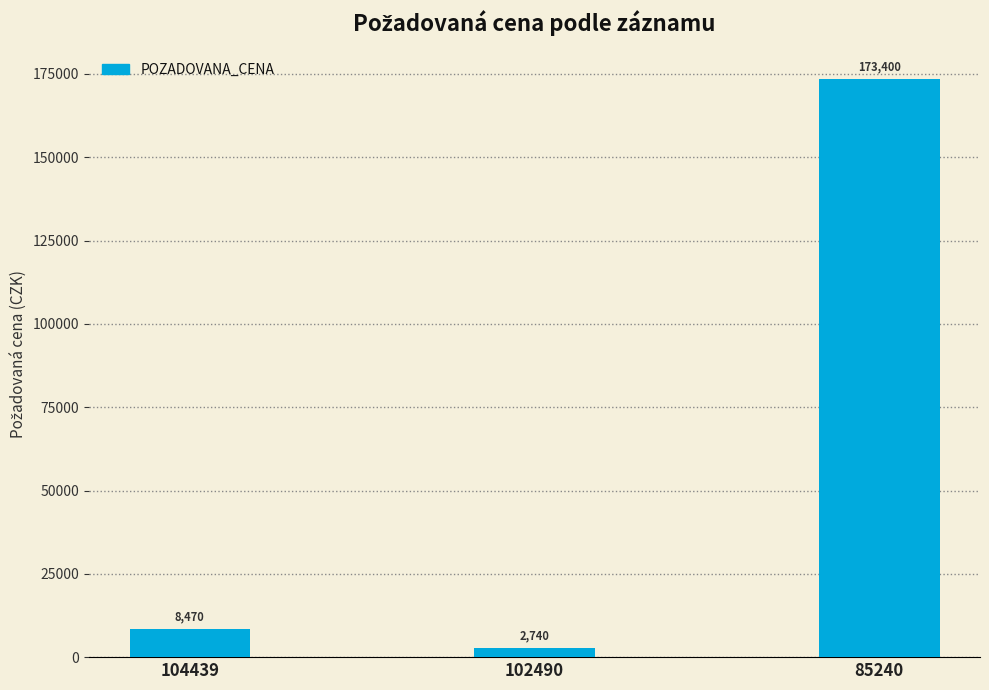

At which category does the chart reach its minimum across all series?

102490